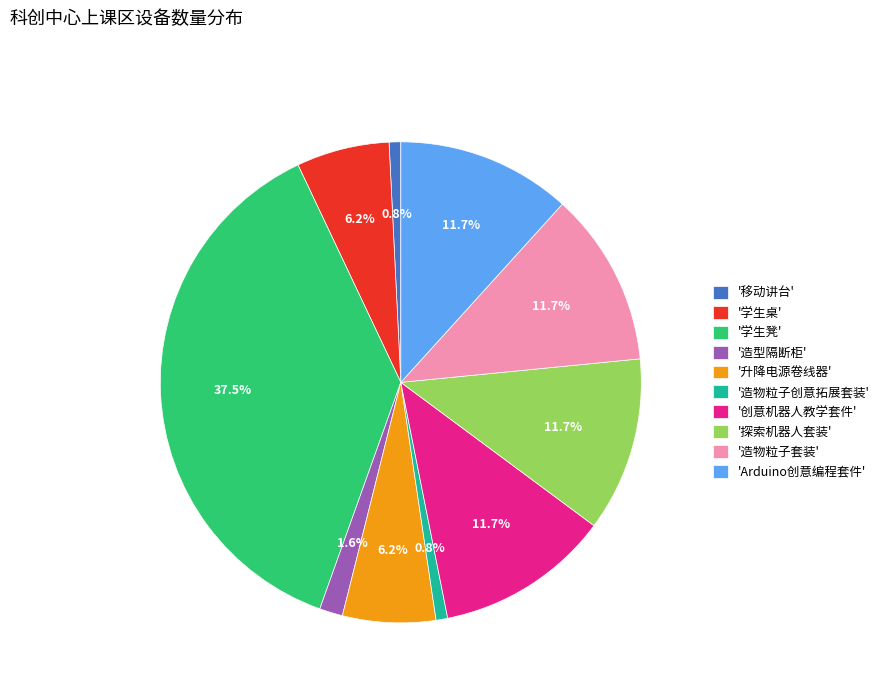

What is the ratio of the value at '探索机器人套装' to the value at '创意机器人教学套件'?

1.0